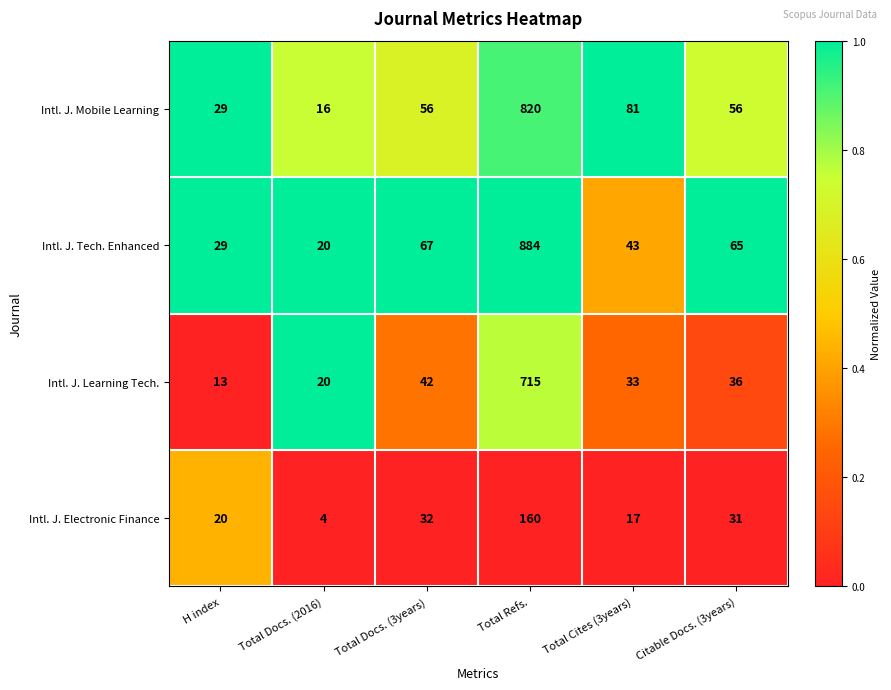

Reading left to right, what are all the values shown in this chart?

Intl. J. Mobile Learning: 29	16	56	820	81	56
Intl. J. Tech. Enhanced: 29	20	67	884	43	65
Intl. J. Learning Tech.: 13	20	42	715	33	36
Intl. J. Electronic Finance: 20	4	32	160	17	31